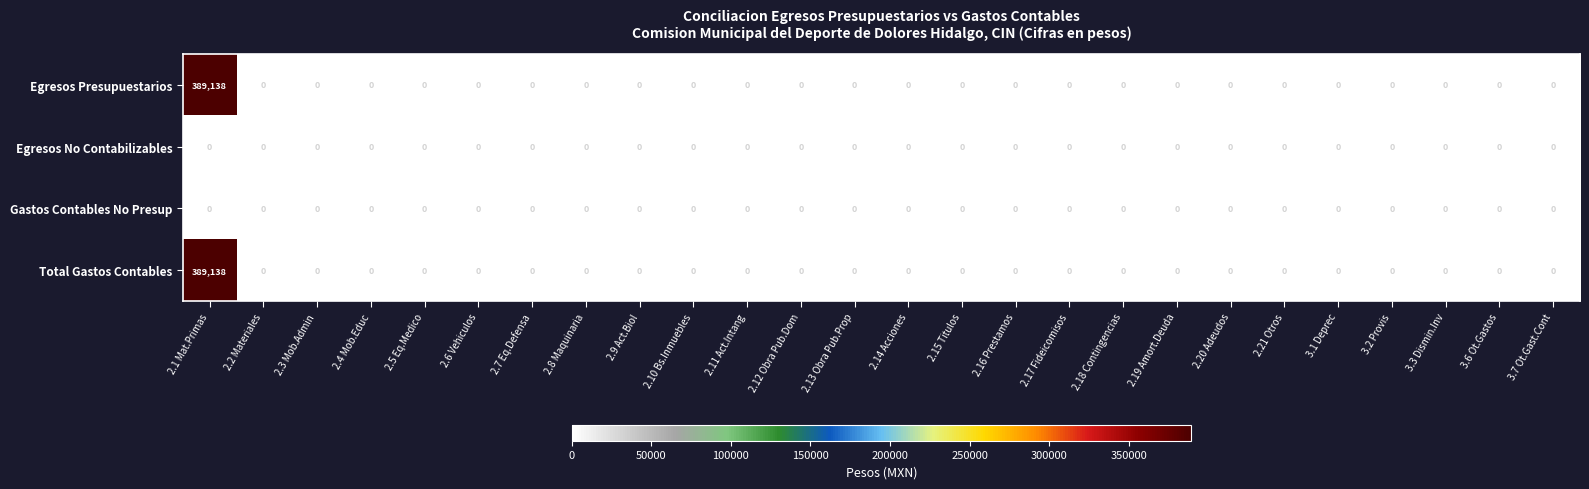

At which category is the sum across all series the highest?

2.1 Mat.Primas